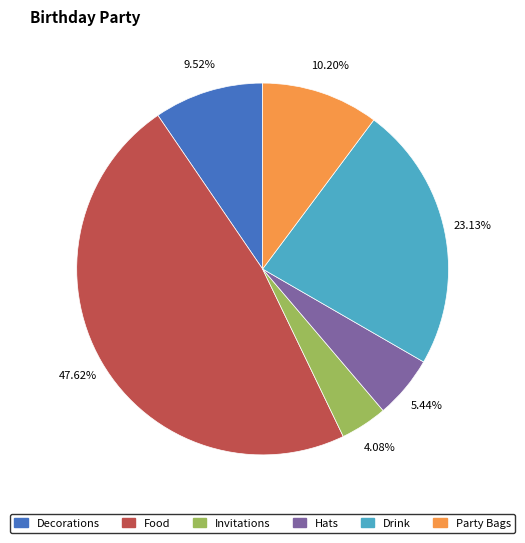

What is the ratio of the value at Party Bags to the value at Drink?

0.4